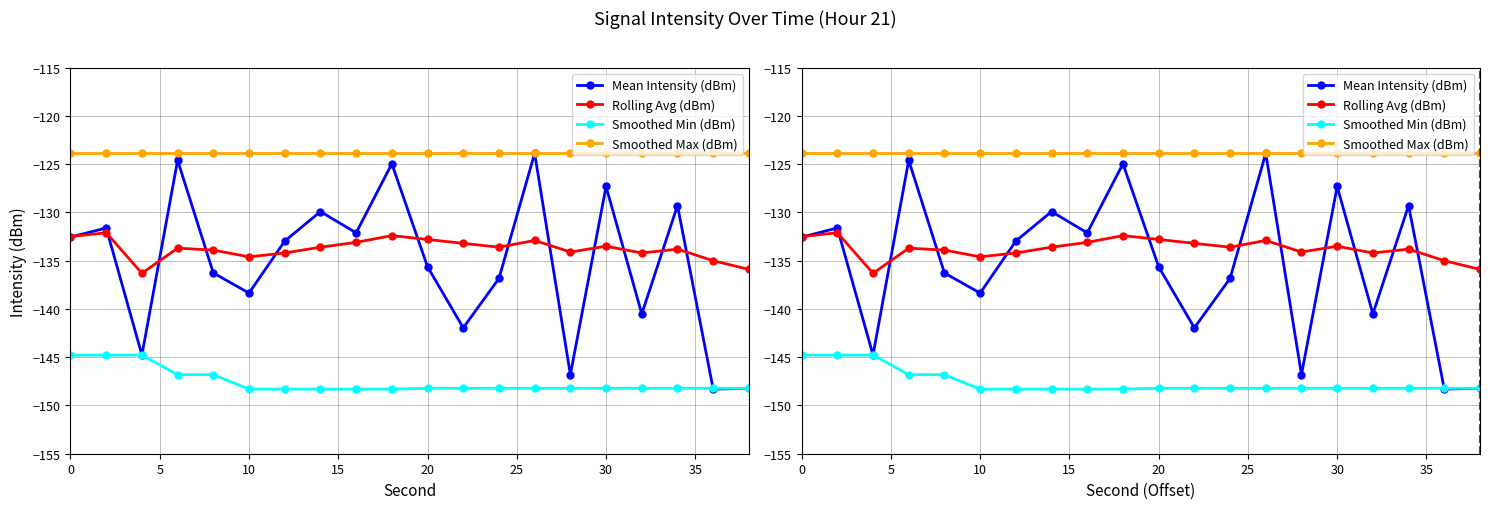

What is the difference between the second highest and second lowest values in the Mean Intensity (dBm) series?

23.6